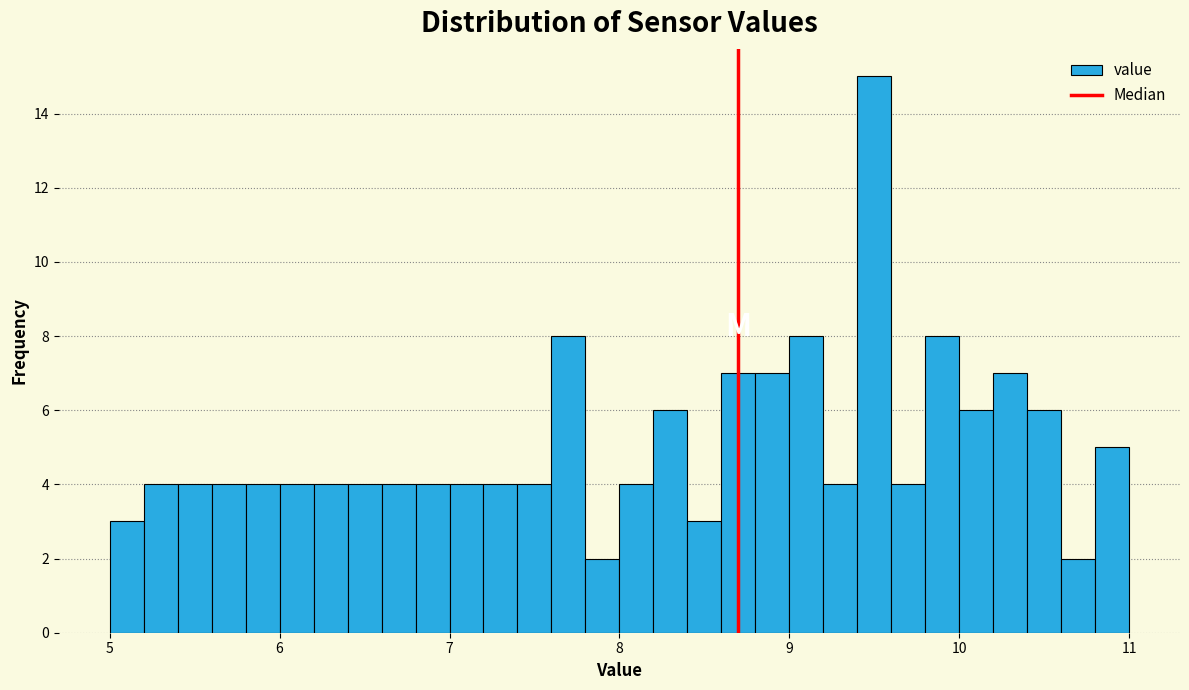

Around what value on the x-axis is the tallest bar? Give the approximate position of its centre, as read against the axis.

9.5